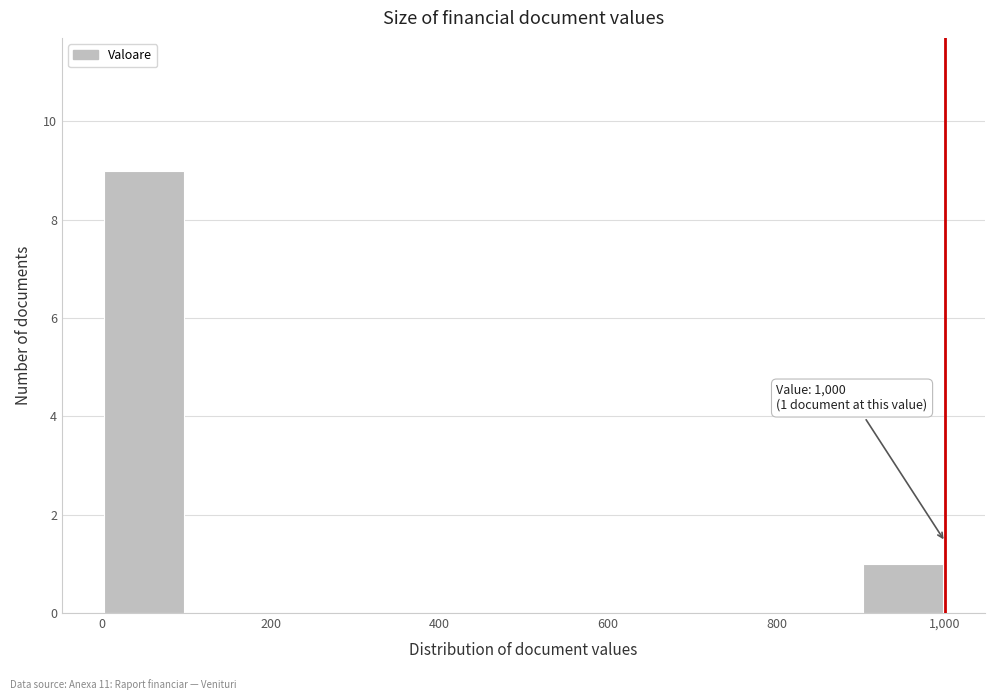

Over which range of the x-axis is the bar tallest?

0 to 100